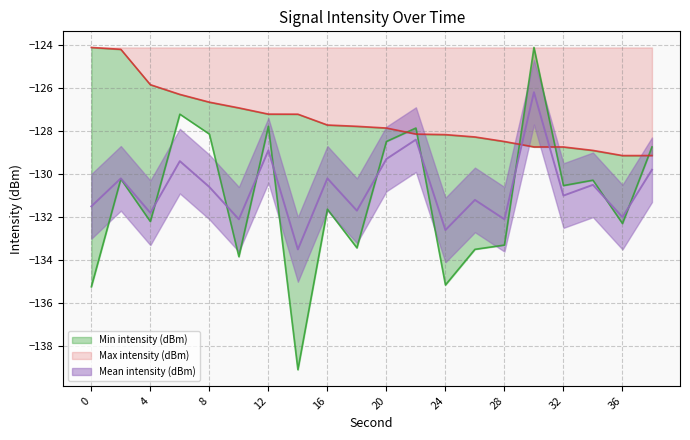

How many lines are shown in the chart?

3